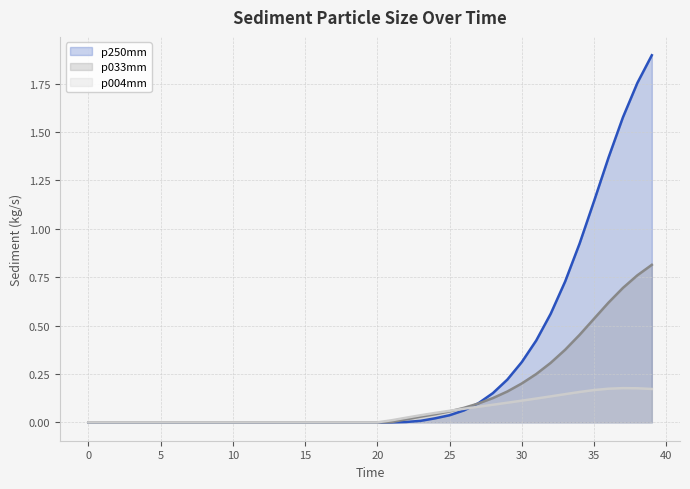

List the series in order of their overall mean, highest first.

p250mm, p033mm, p004mm